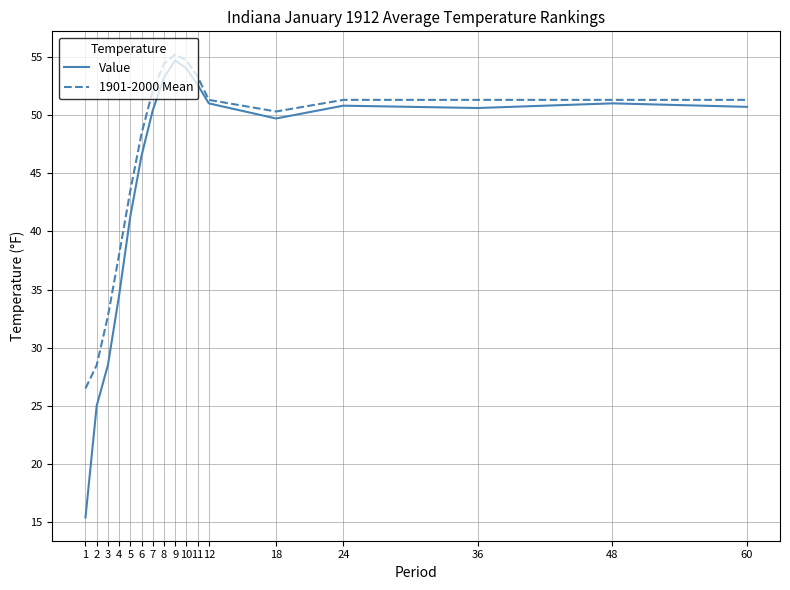

Rank the series at 5 from highest to lowest value.

1901-2000 Mean, Value